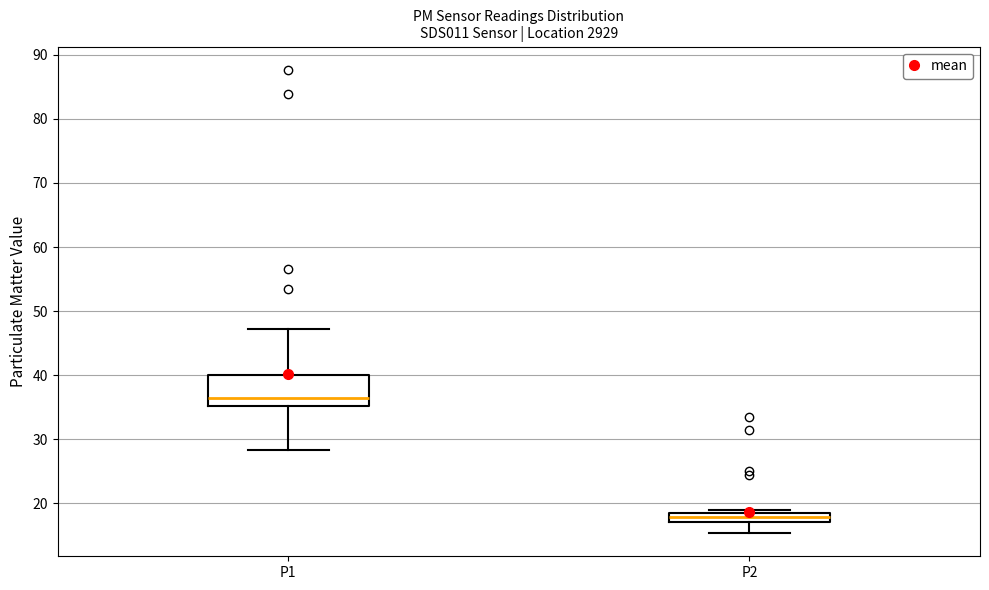

Where is the upper edge of the box for P2 on the y-axis? The values are not printed on the chart, so give them approximately, as read against the axis.

18